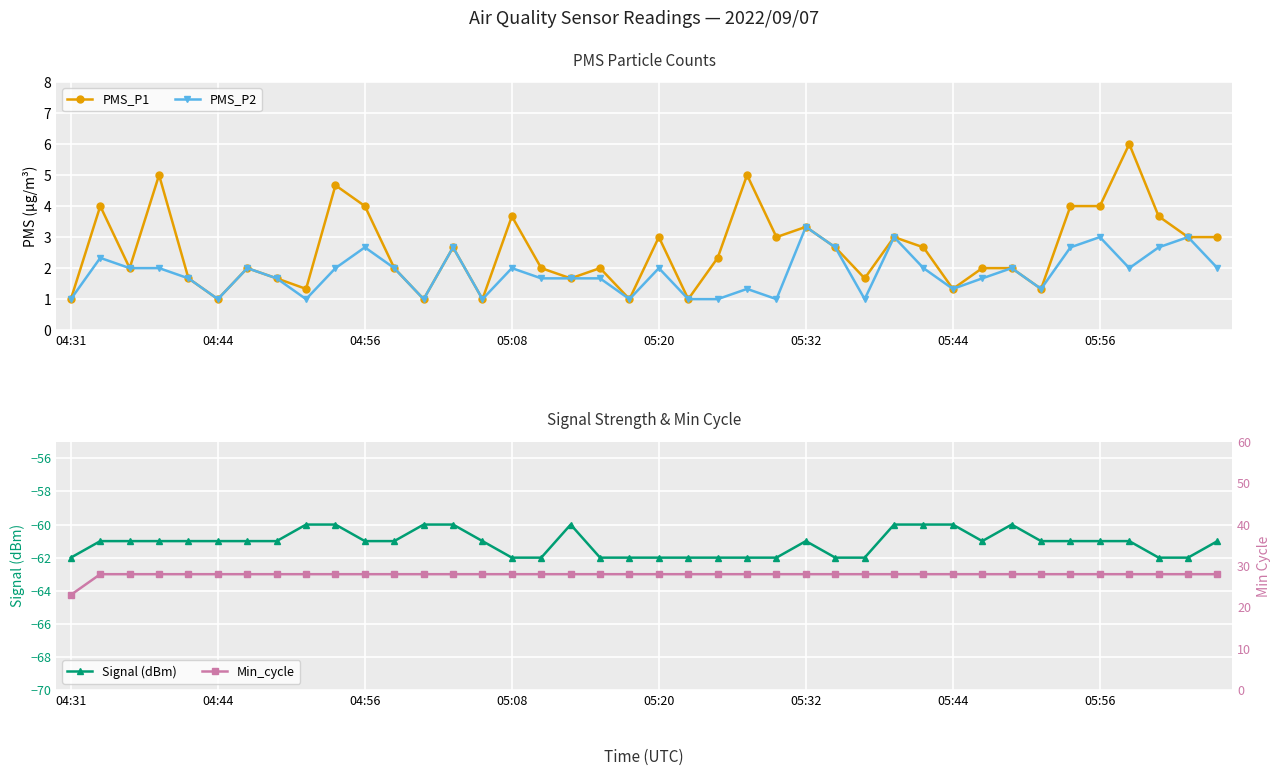

Read the Signal (dBm) value at 24.

-62.0